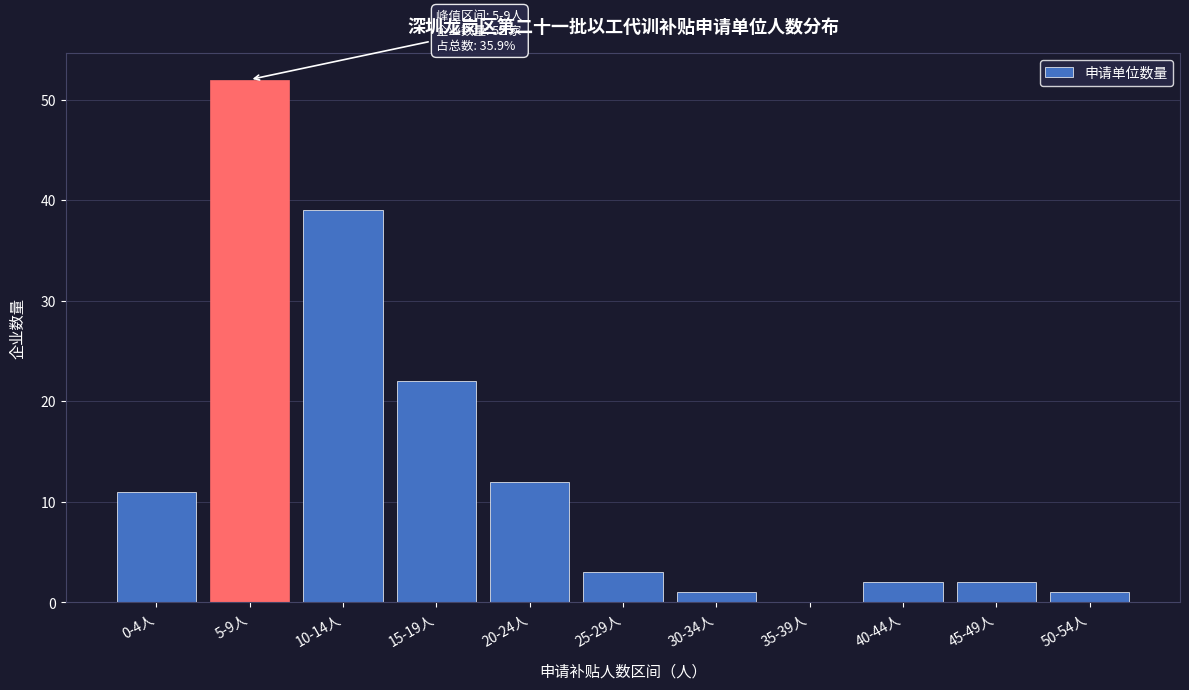

Reading right to left, transcribe all the data shown in this chart.

50-54人=1	45-49人=2	40-44人=2	35-39人=0	30-34人=1	25-29人=3	20-24人=12	15-19人=22	10-14人=39	5-9人=52	0-4人=11